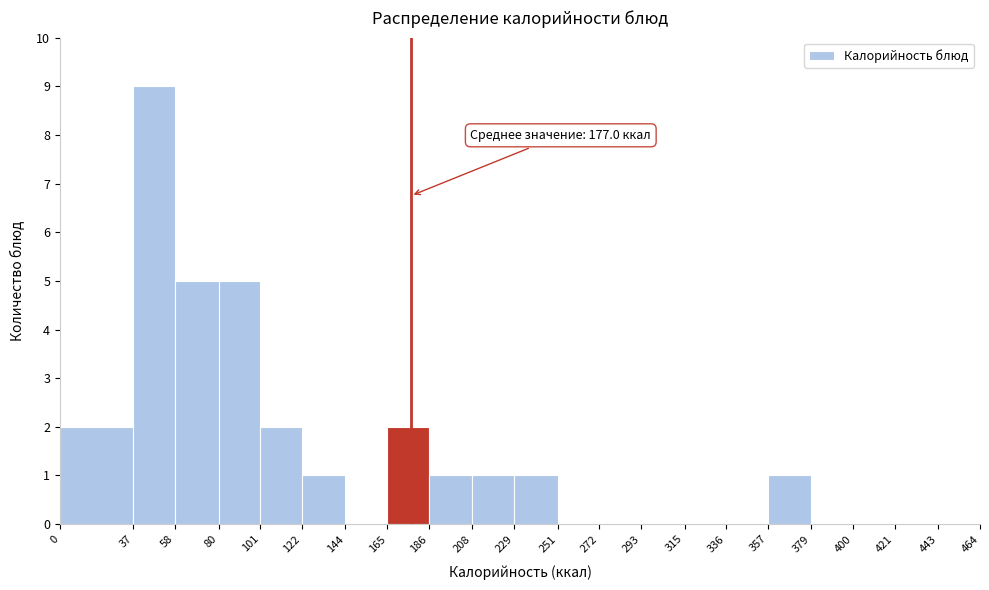

Over which range of the x-axis is the bar tallest?

37 to 58